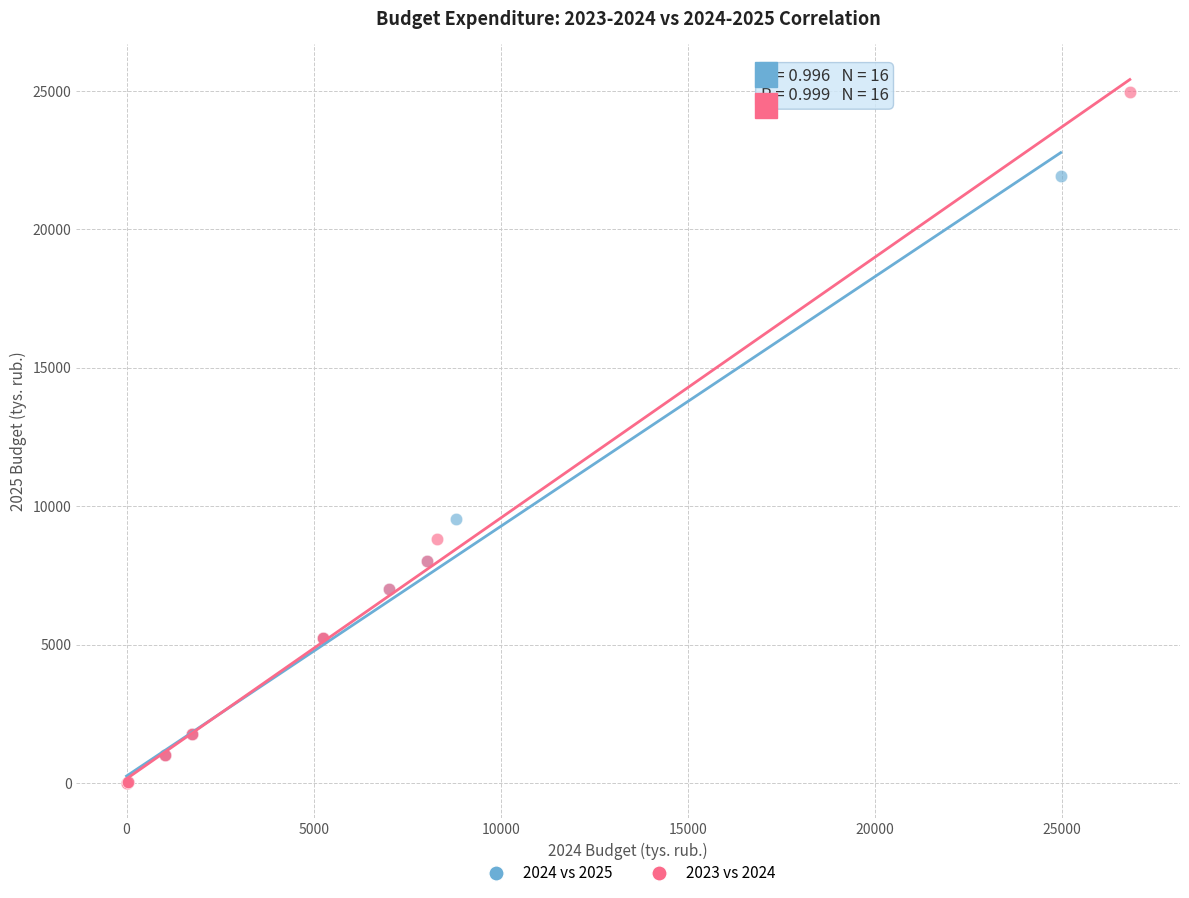

Which series has the widest spread of Y values?

2023 vs 2024